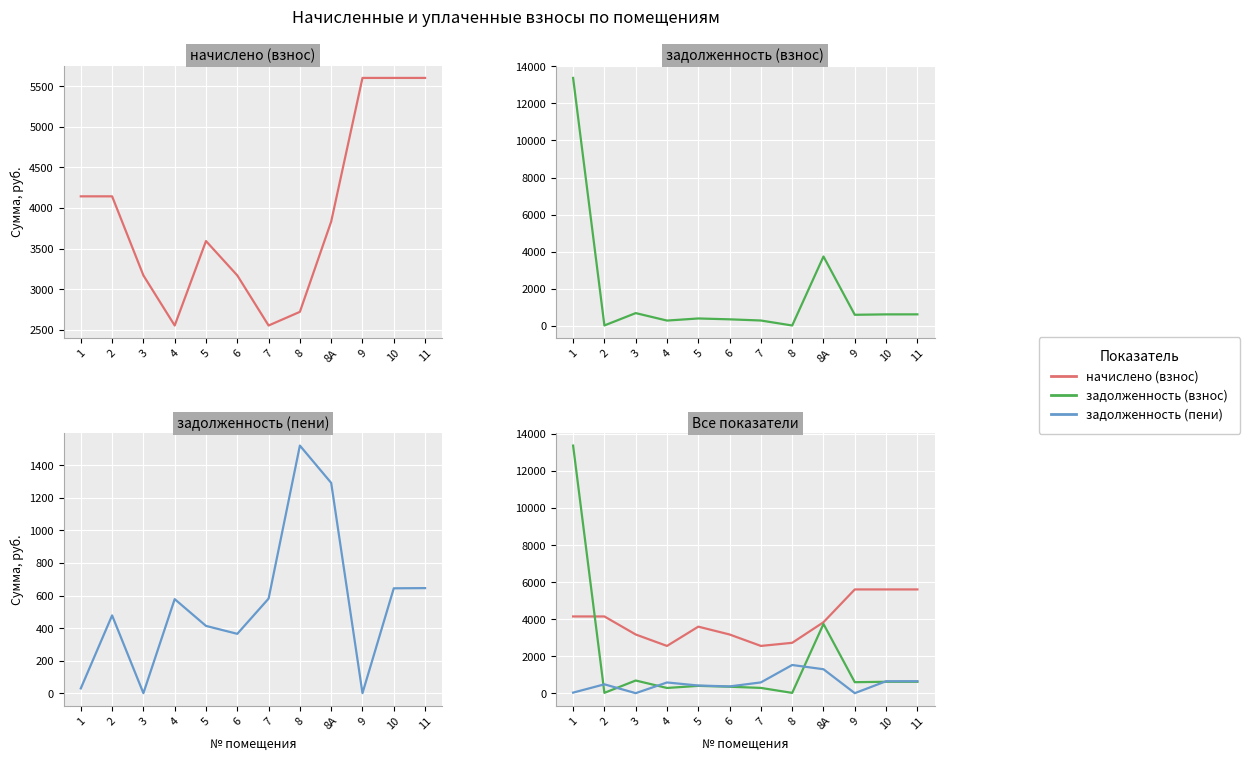

The задолженность (пени) series shows 230.1 at 6. True or false?

False